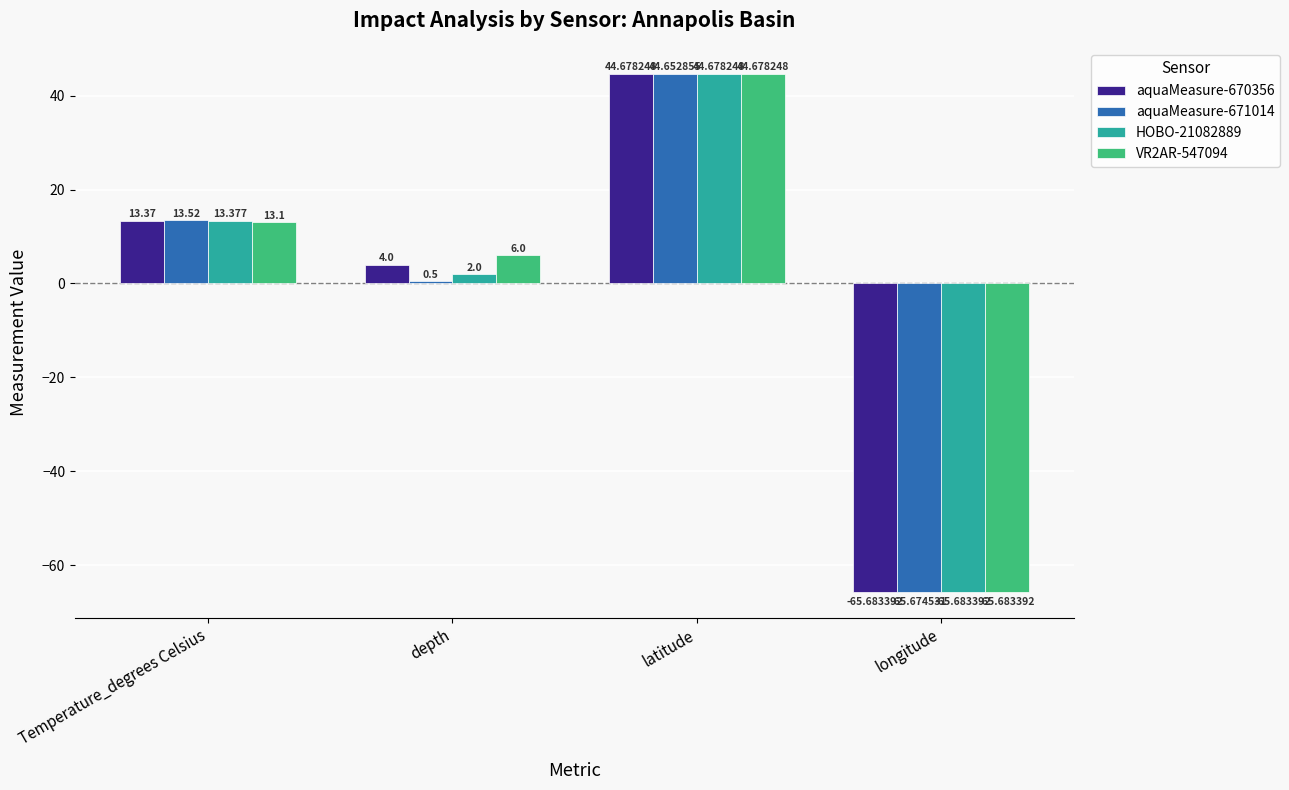

Count the number of data series in this chart.

4